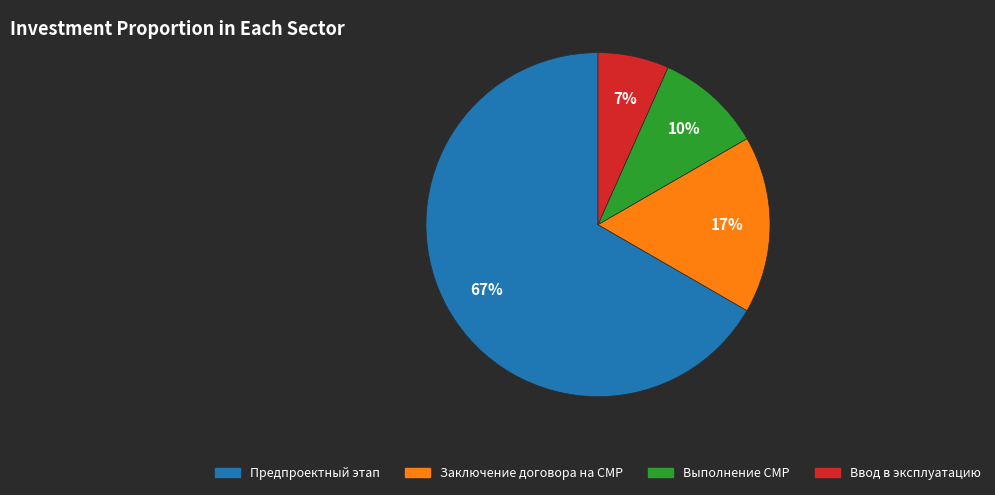

The Ввод в эксплуатацию slice represents 7% of the pie. True or false?

True